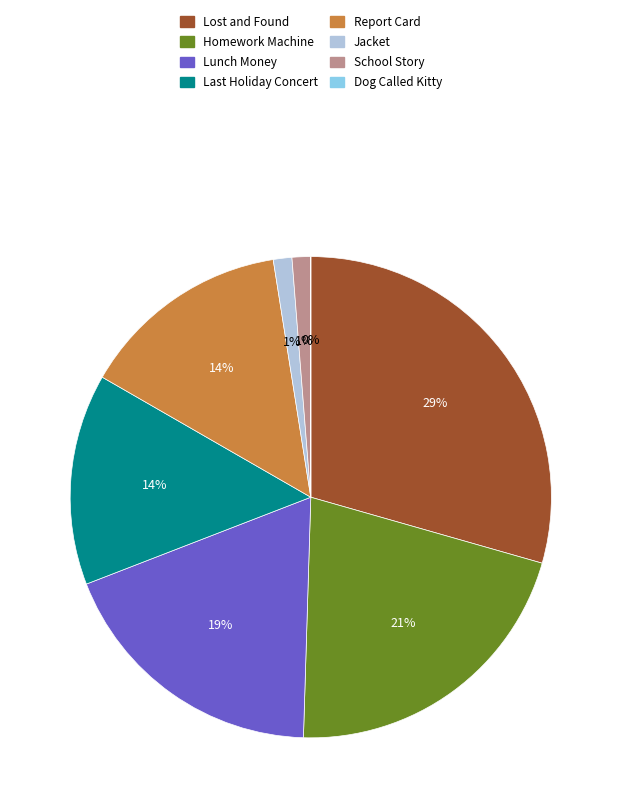

Which category has the biggest portion of the pie?

Lost and Found